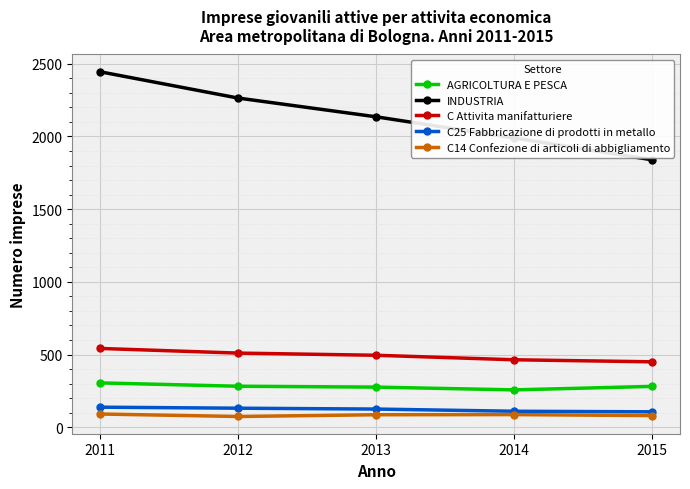

What is the maximum value for C Attivita manifatturiere?

542